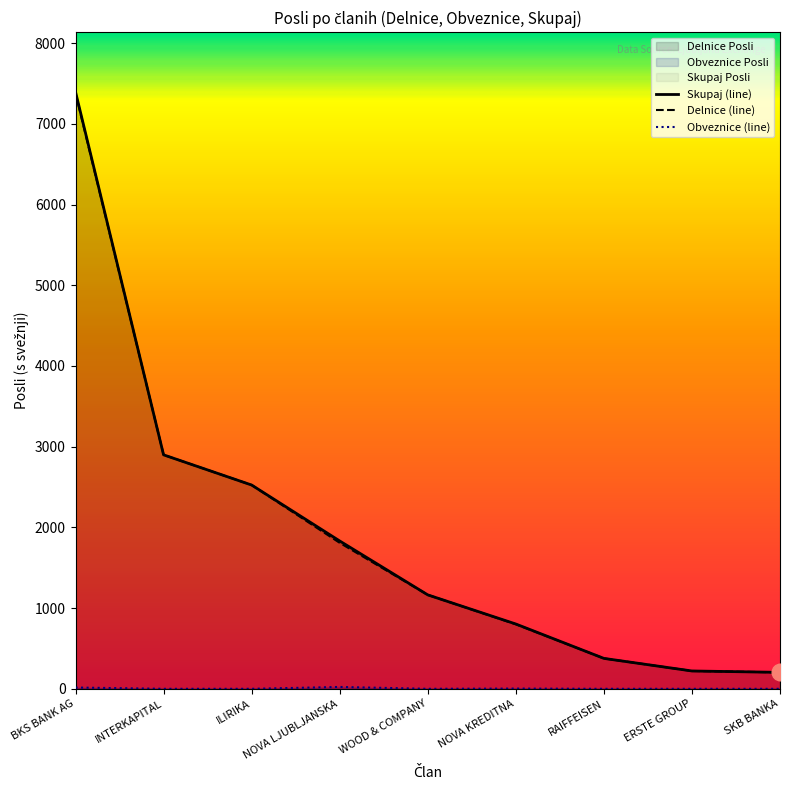

At which category does the chart reach its minimum across all series?

INTERKAPITAL